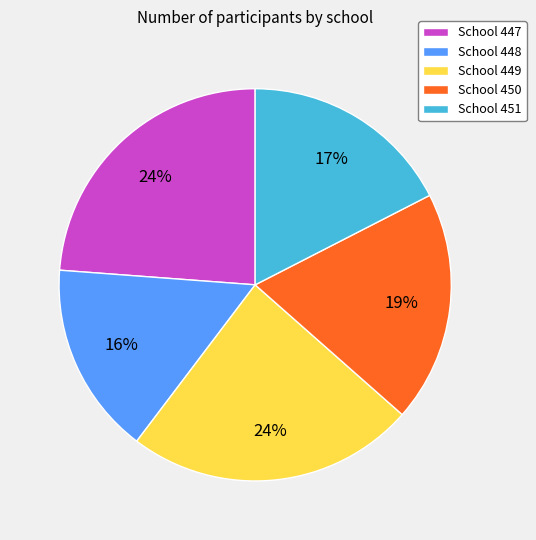

Does School 450 account for over 50% of the chart?

No